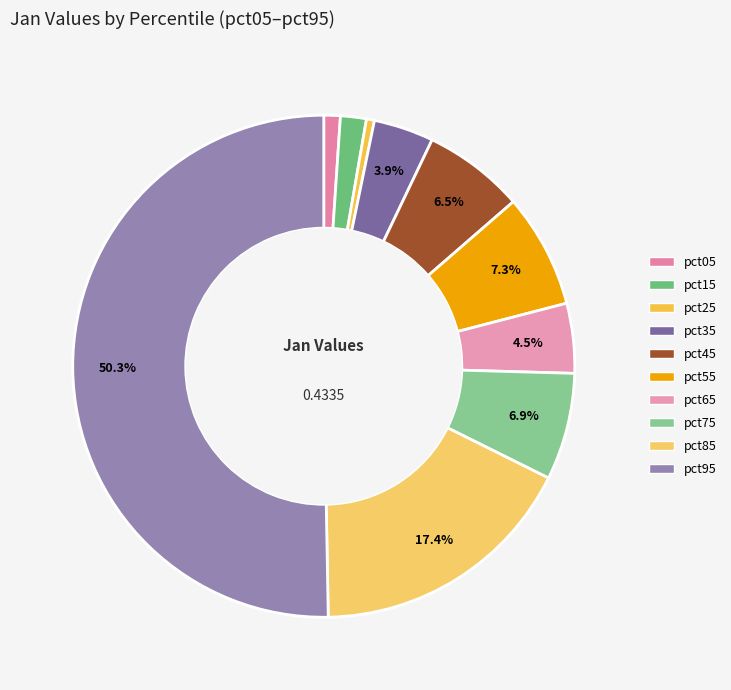

Combined, do pct85 and pct65 account for over 50%?

No